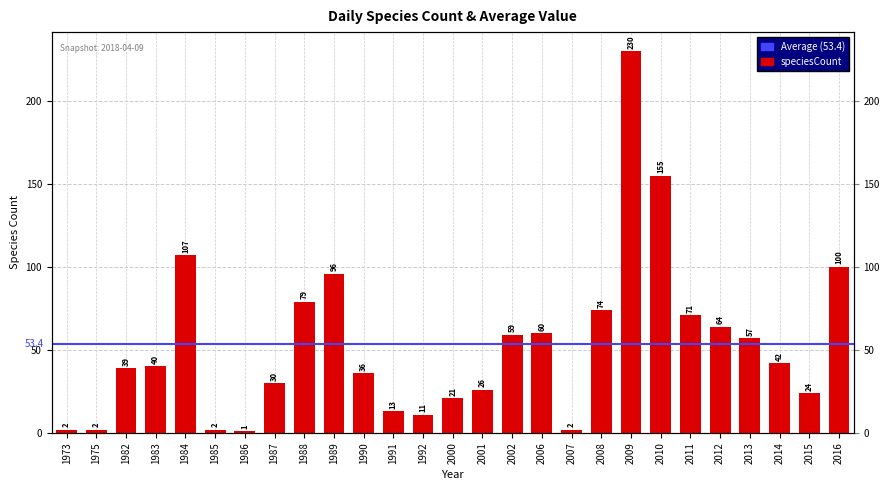

What is the change in value from 1987 to 2013?

+27